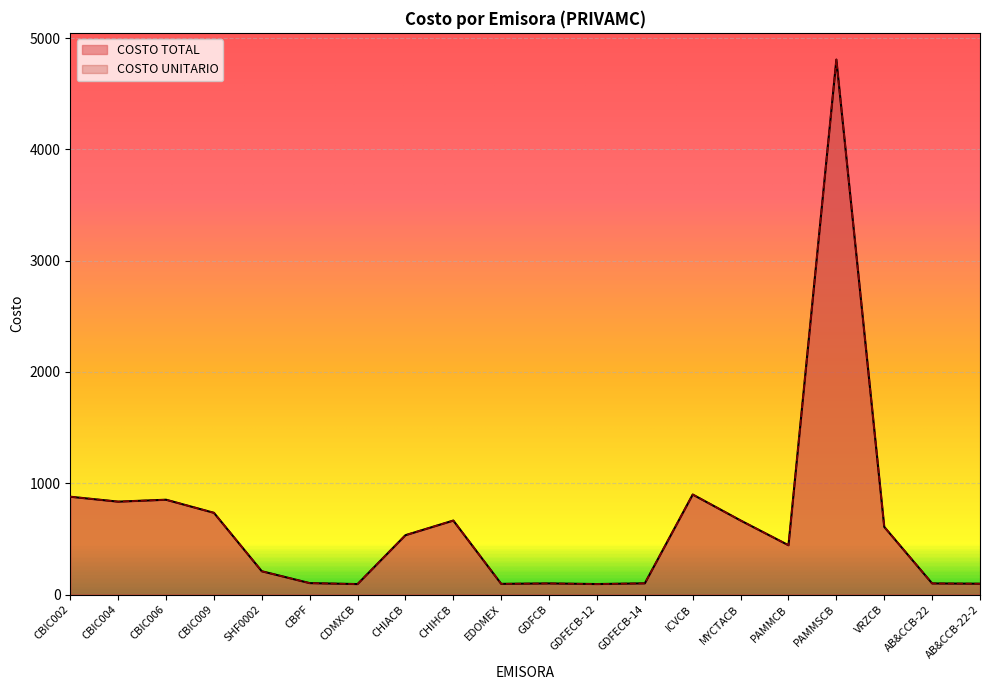

What is the label of the 15th point from the right?

CBPF